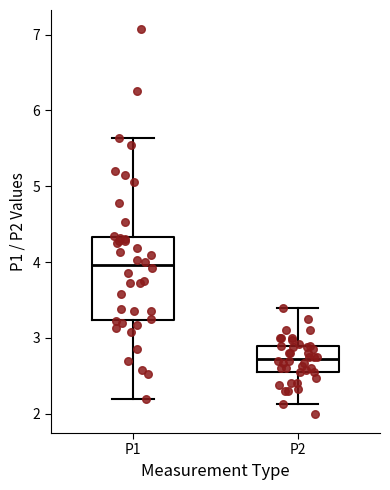

Which box is the tallest, from its lower edge to its upper edge?

P1